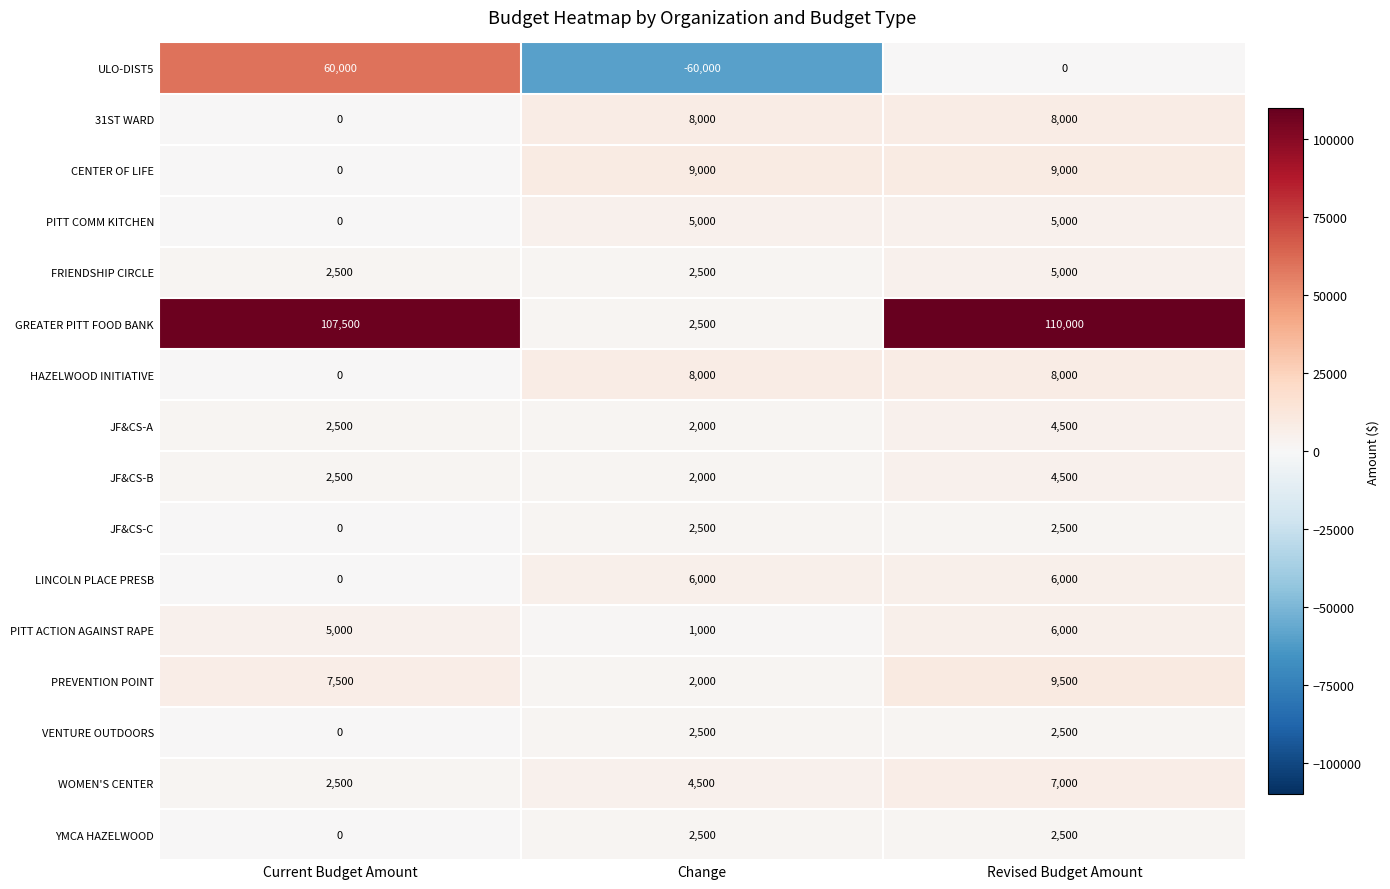

Is it true that WOMEN'S CENTER equals 4500 at Change?

True